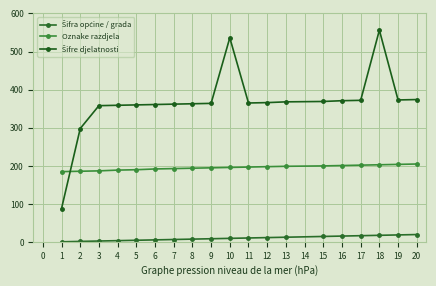

What is the average value of the Šifre djelatnosti series?

366